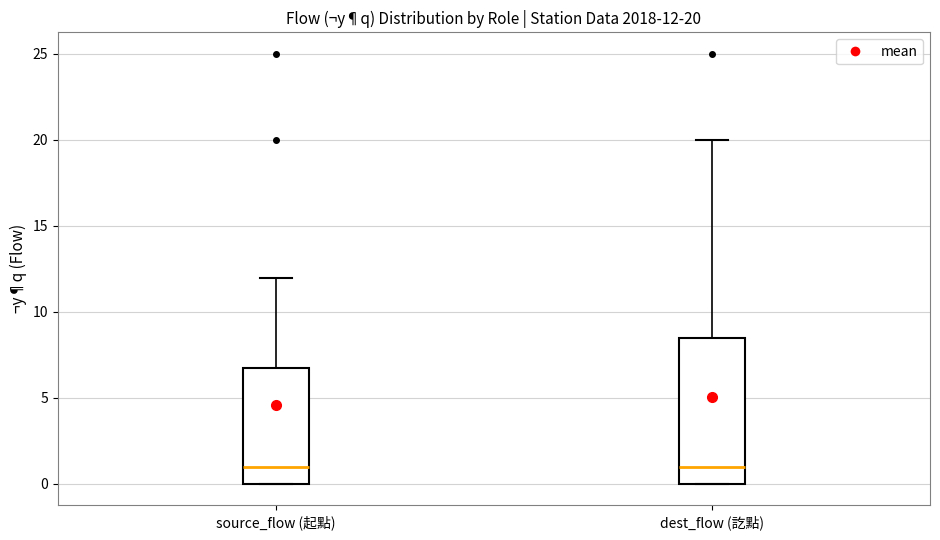

Comparing the boxes themselves (not the whiskers), which one is the tallest?

dest_flow (訖點)